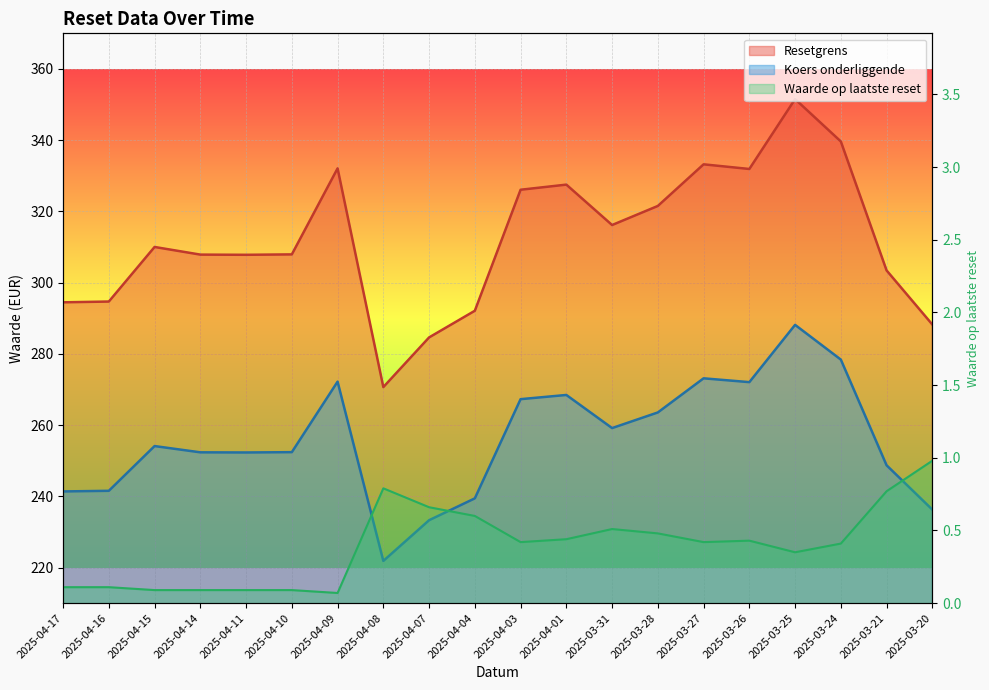

What is the value of the Koers onderliggende point at the 12th from the left?

268.5